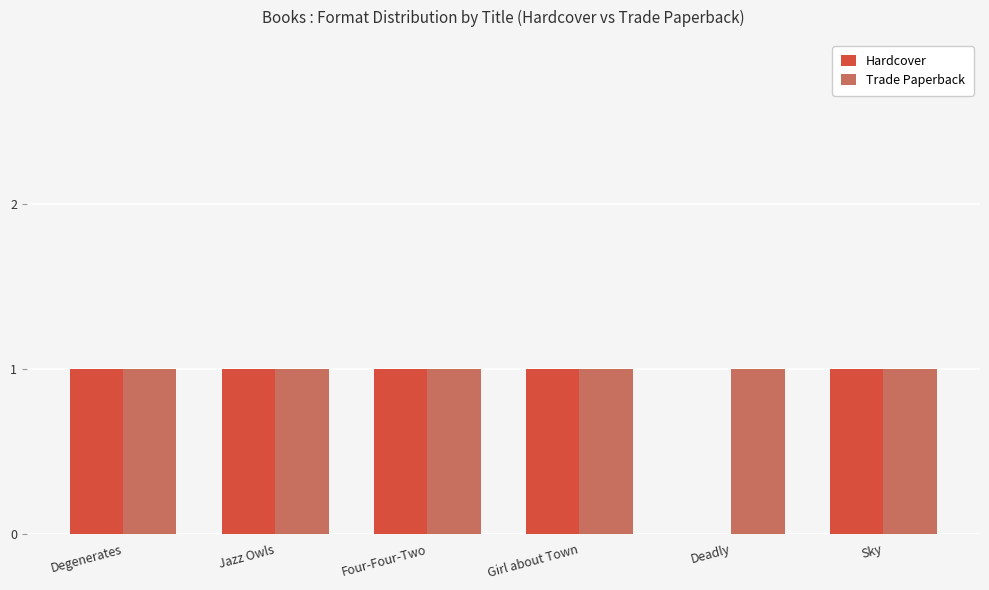

What is the sum of all Hardcover values?

5